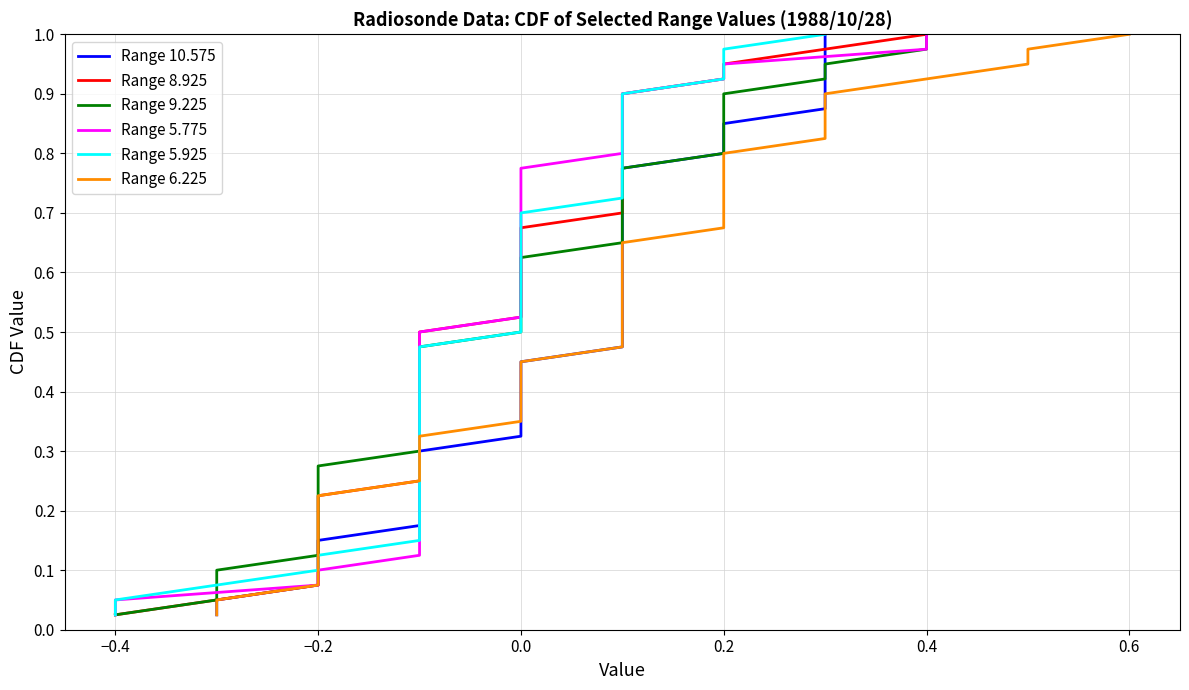

True or false: Range 8.925 has more than 0 interior local peaks.

False